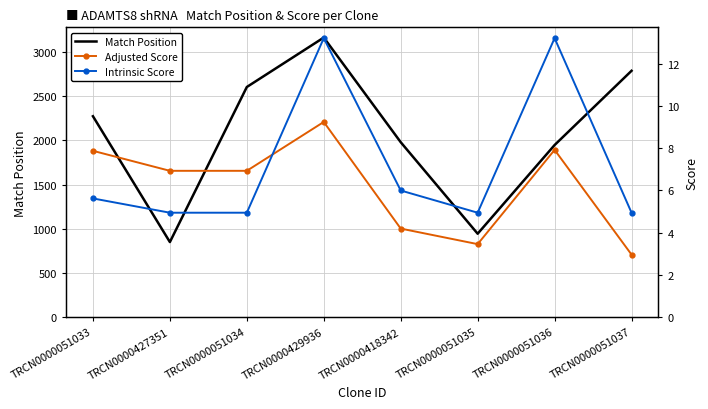

Rank the series at TRCN0000429936 from highest to lowest value.

Match Position, Intrinsic Score, Adjusted Score